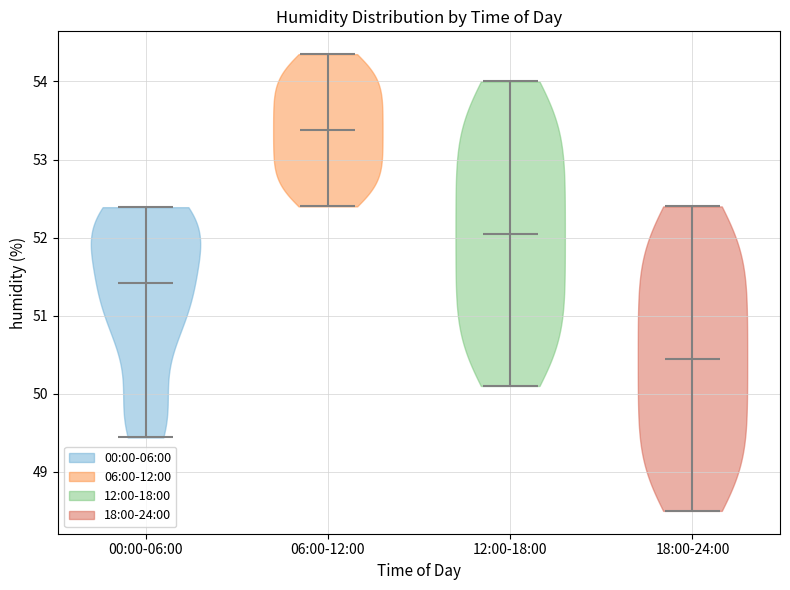

Reading left to right, read every violin against the y-axis: where its median line is, and the lowest and highest points it reaches. The values are not printed on the chart, so give them approximately, as read against the axis.

00:00-06:00: median line 51.4, lowest point 49.4, highest point 52.4
06:00-12:00: median line 53.4, lowest point 52.4, highest point 54.4
12:00-18:00: median line 52.1, lowest point 50.1, highest point 54.0
18:00-24:00: median line 50.5, lowest point 48.5, highest point 52.4